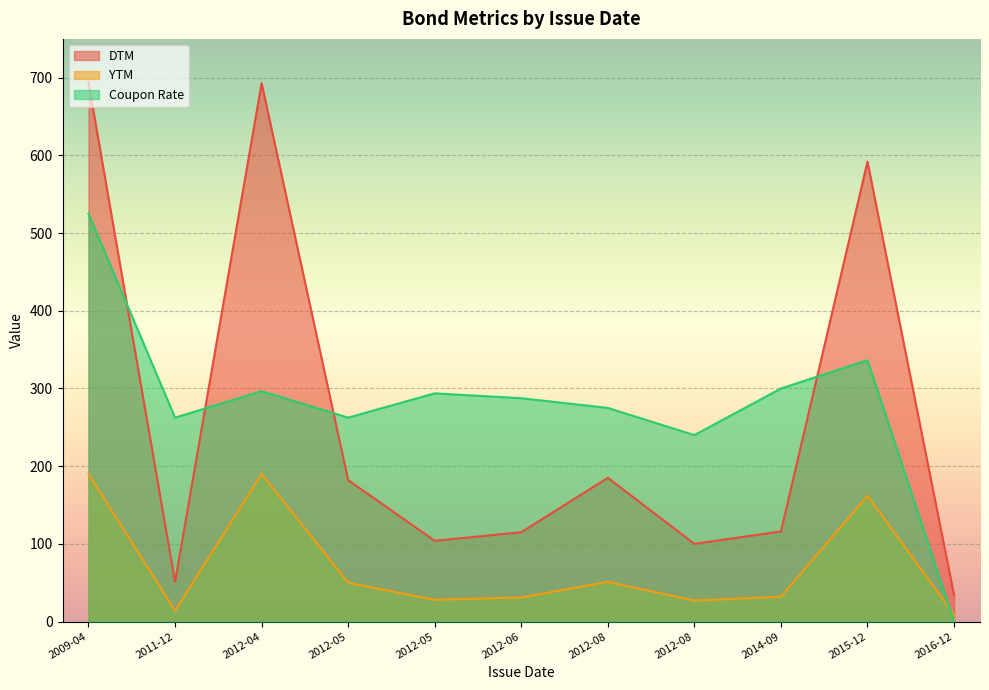

Is the value of DTM at 2016-12 greater than the value of Coupon Rate at 2016-12?

Yes